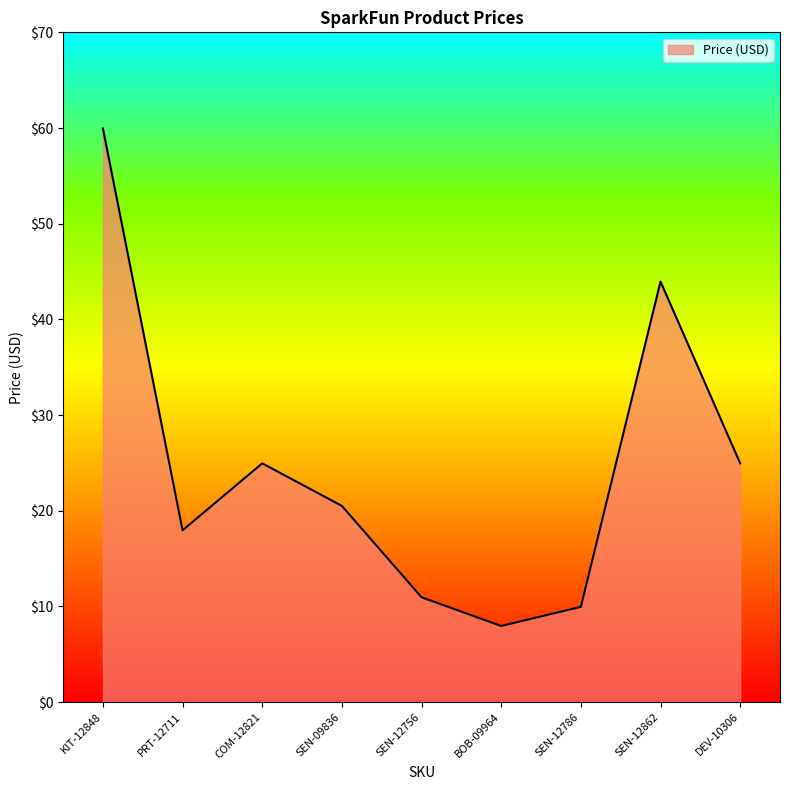

Is it true that the value at PRT-12711 is 17.9?

True